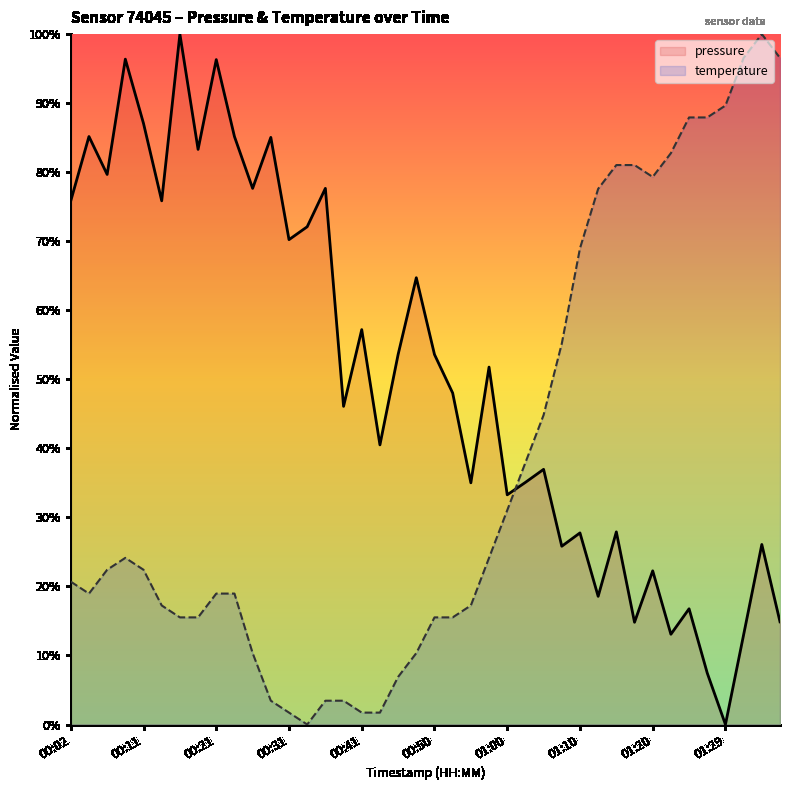

Is the value of pressure at 19 greater than the value of temperature at 30?

No